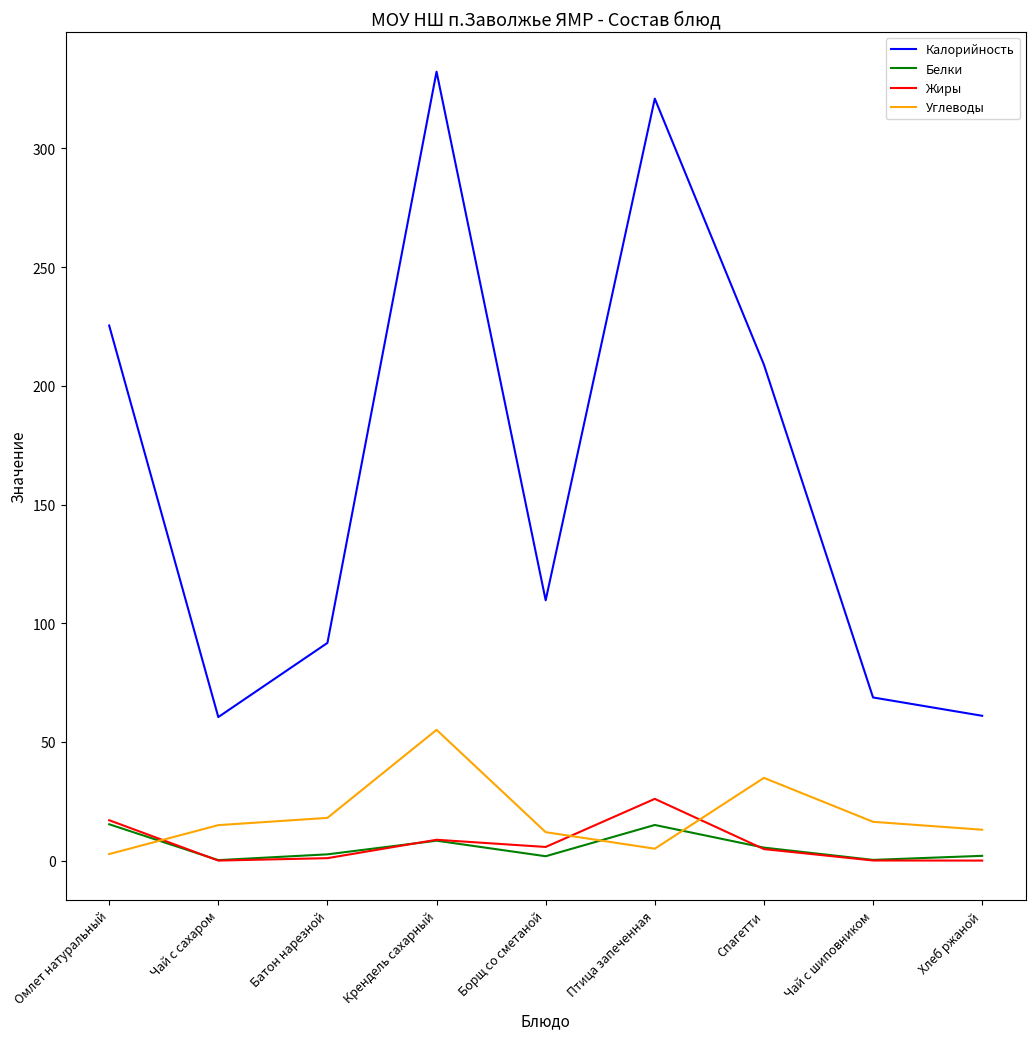

What is the maximum value for Белки?

15.3